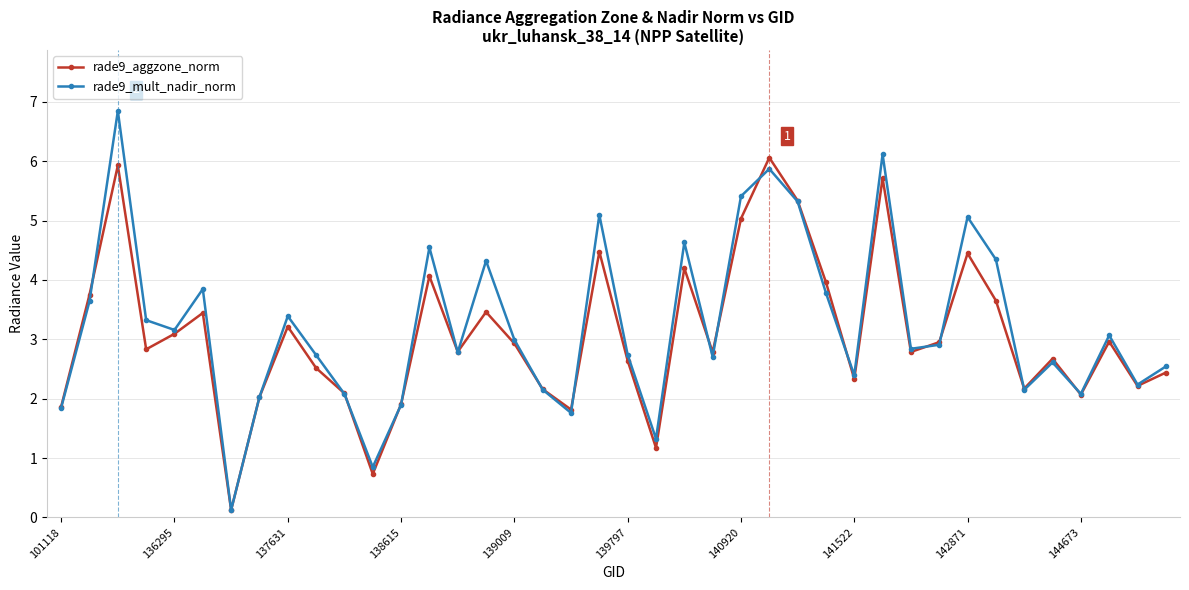

How many data points does each series have?

40